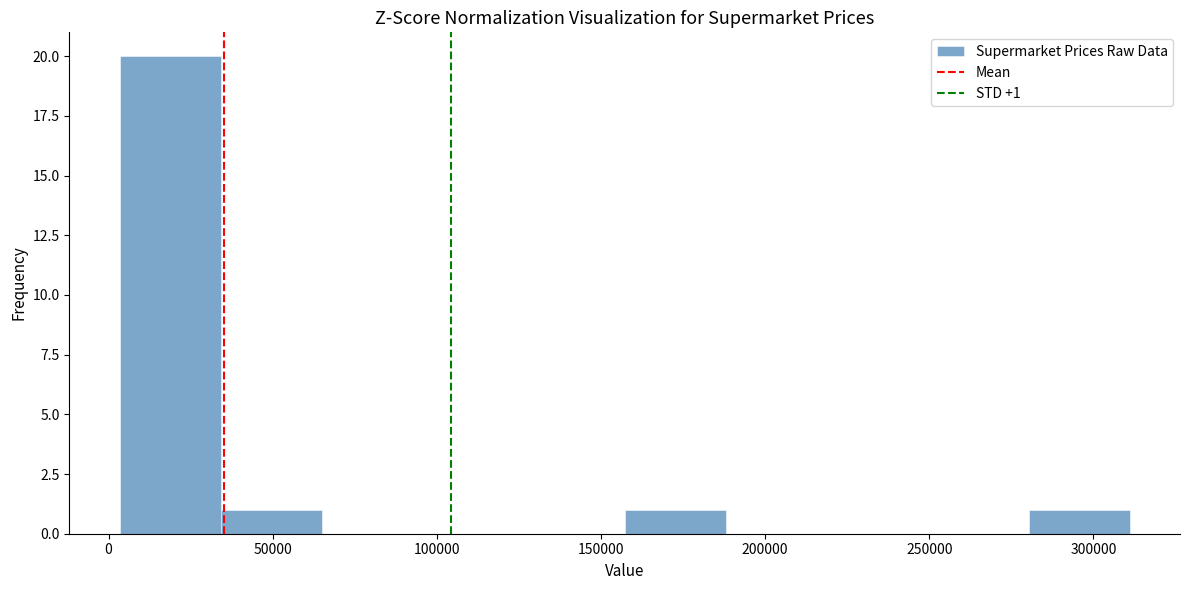

Over which range of the x-axis is the bar tallest?

5000 to 35000